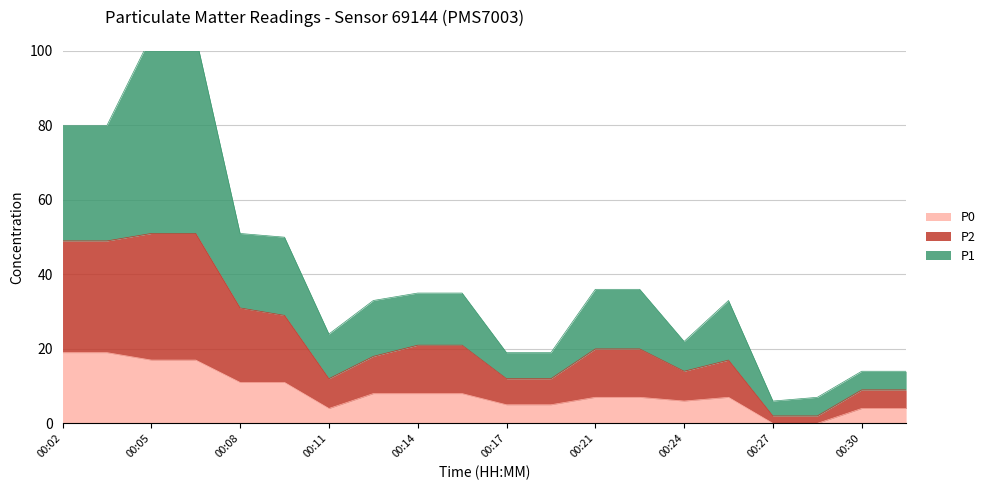

At which label is P1 closest to 55?

00:08